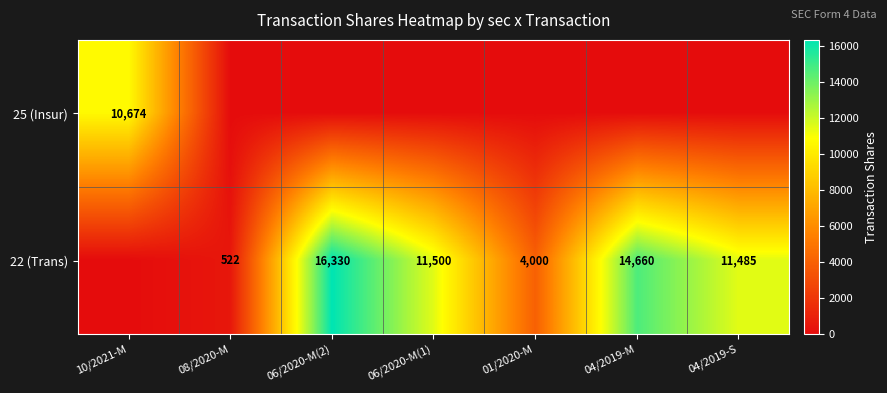

True or false: 22 (Trans) has a value of 16330 at 06/2020-M(2).

True